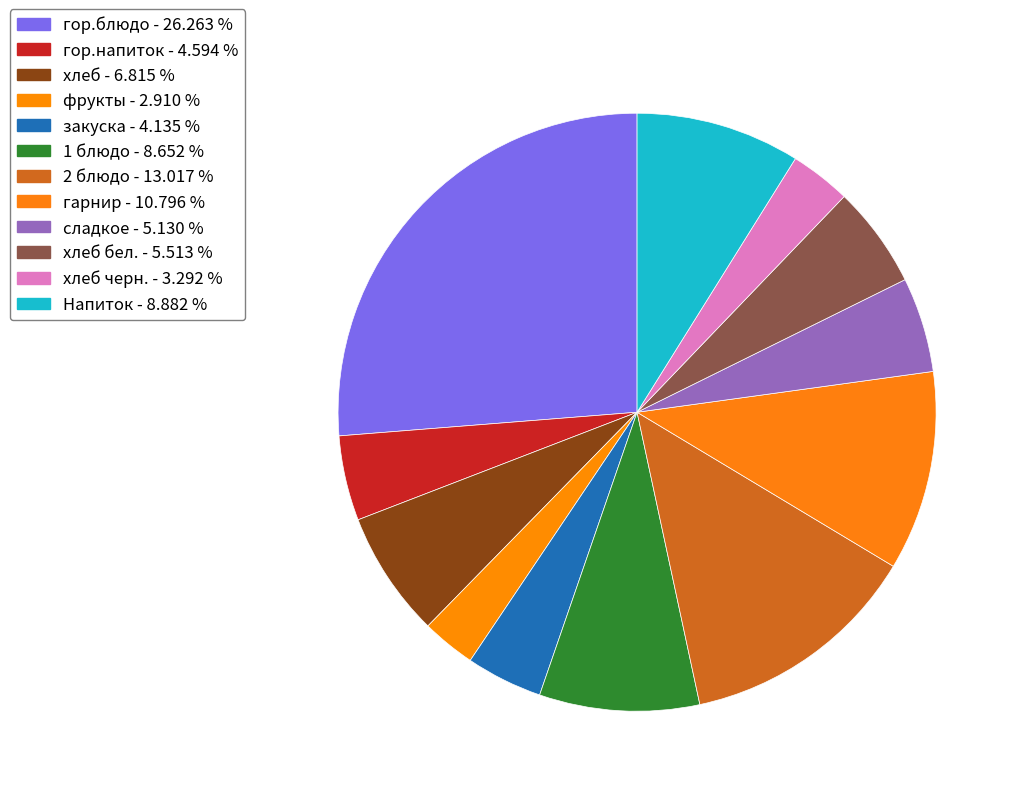

How many slices are in this pie chart?

12